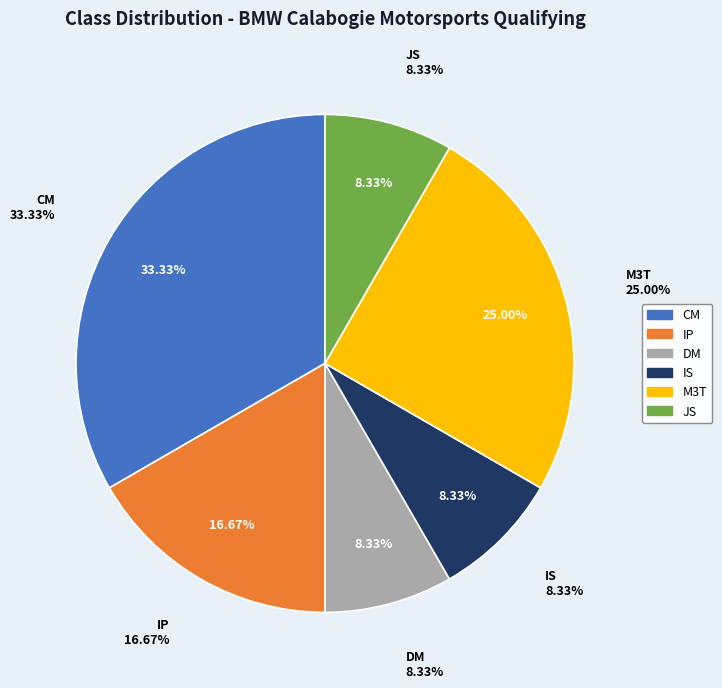

What is the largest slice in the pie chart?

CM